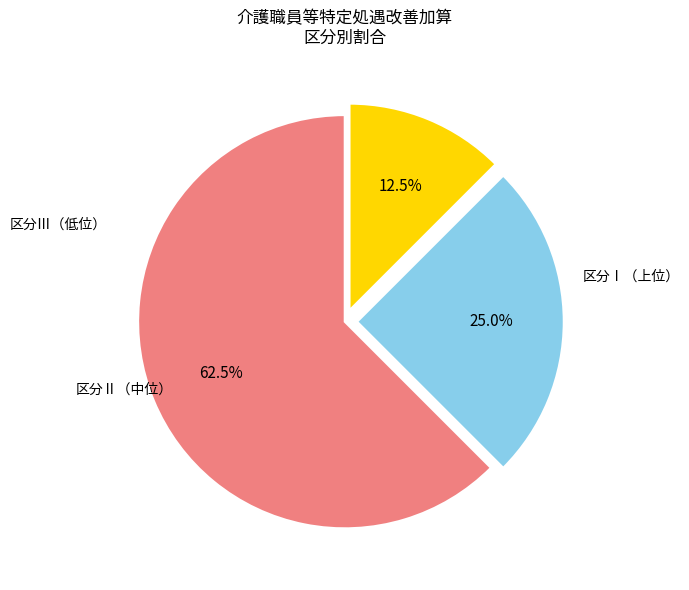

How many slices are in this pie chart?

3